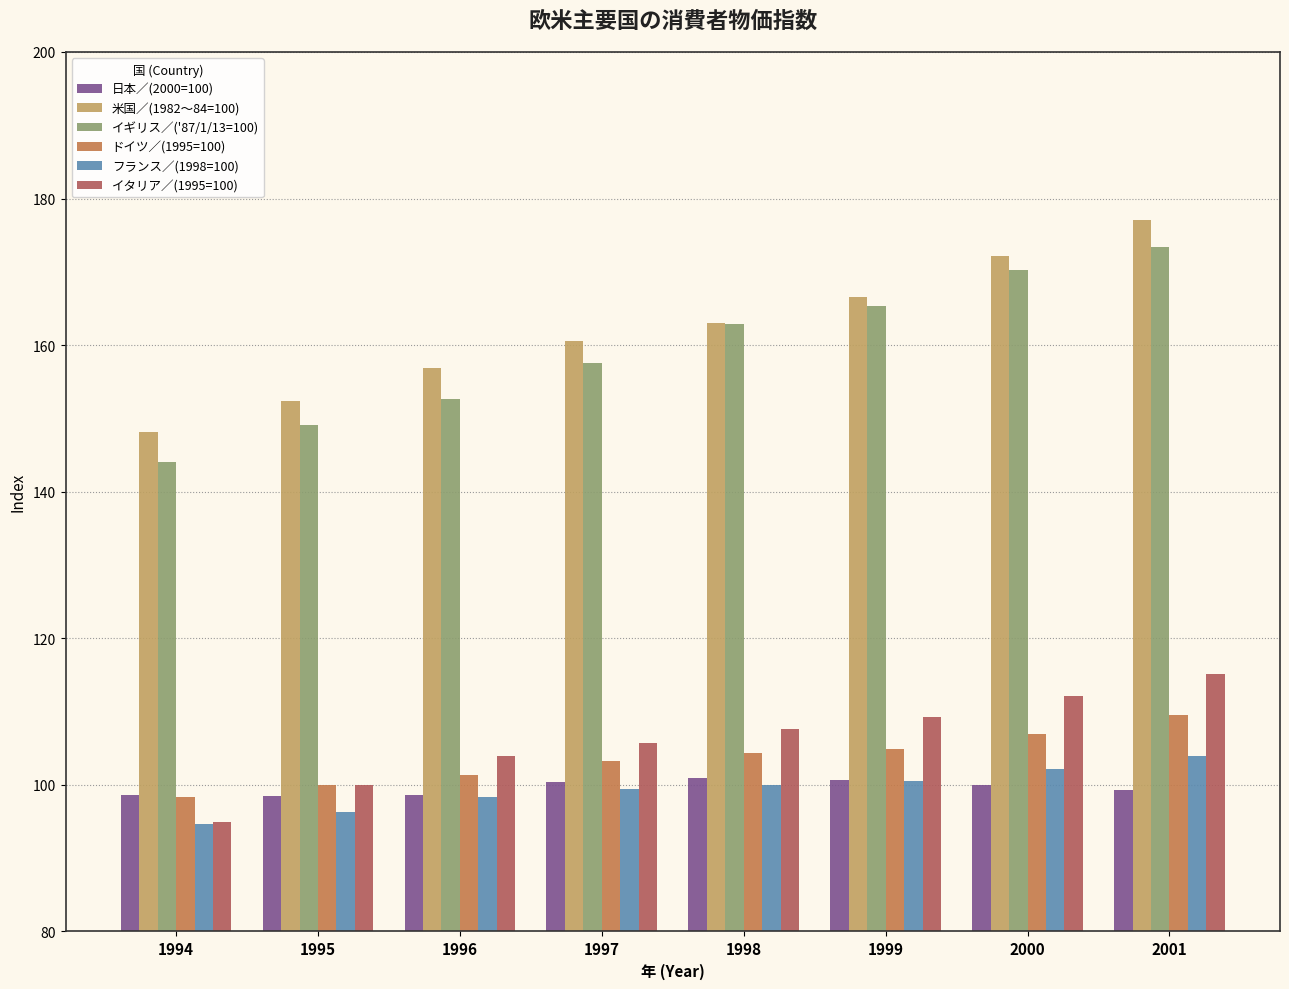

What value does the イタリア／(1995=100) series have at 1995?

100.0